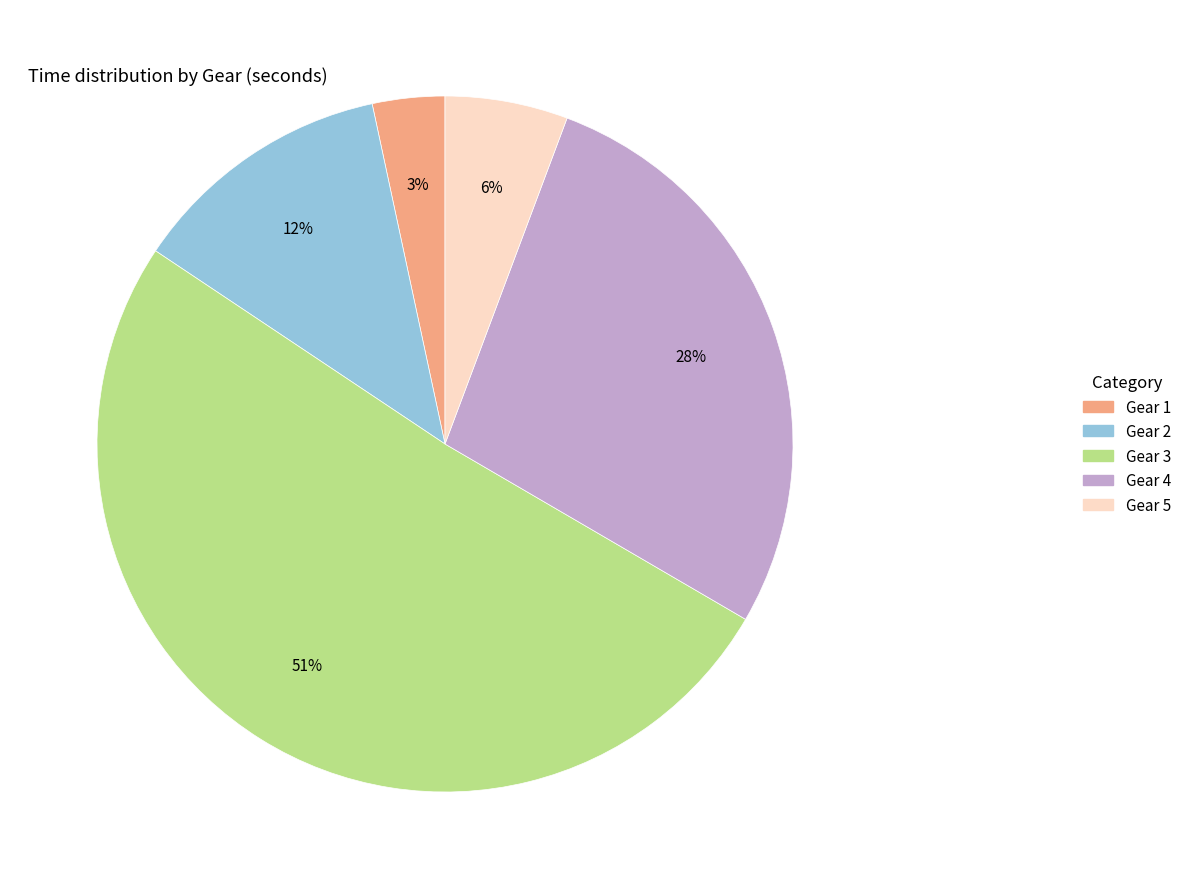

Which category accounts for the majority?

Gear 3